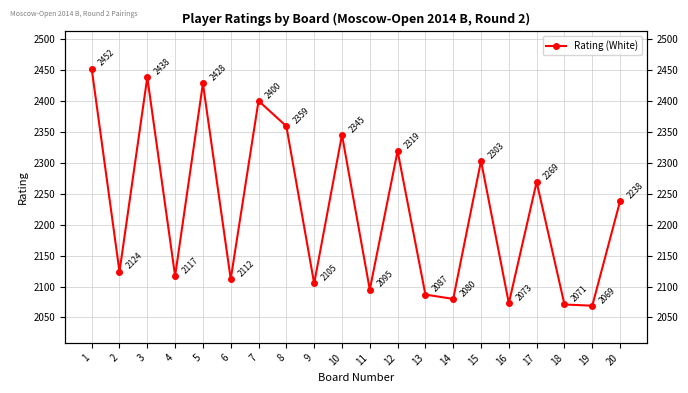

How many lines are shown in the chart?

1